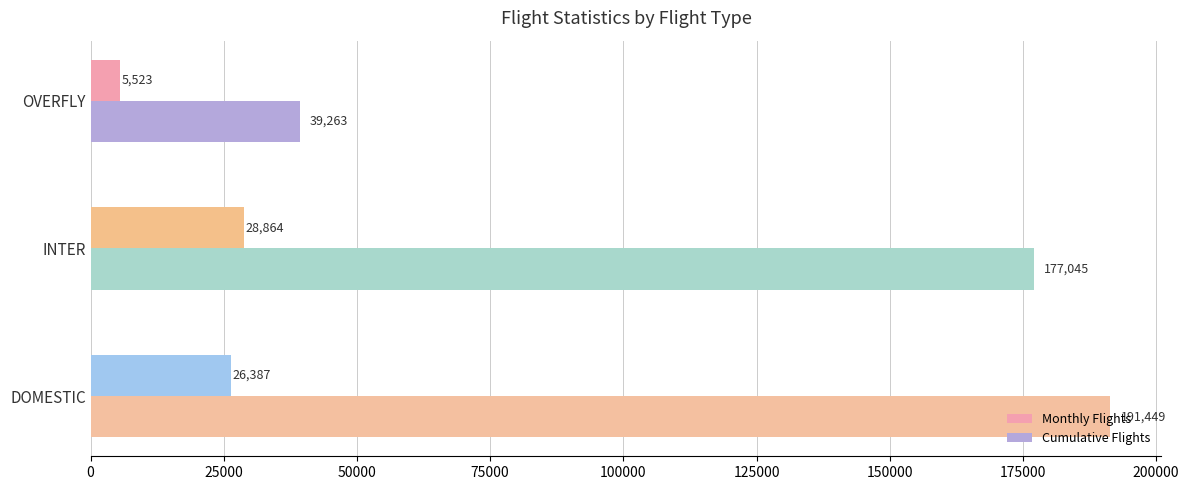

How many data points does each series have?

3